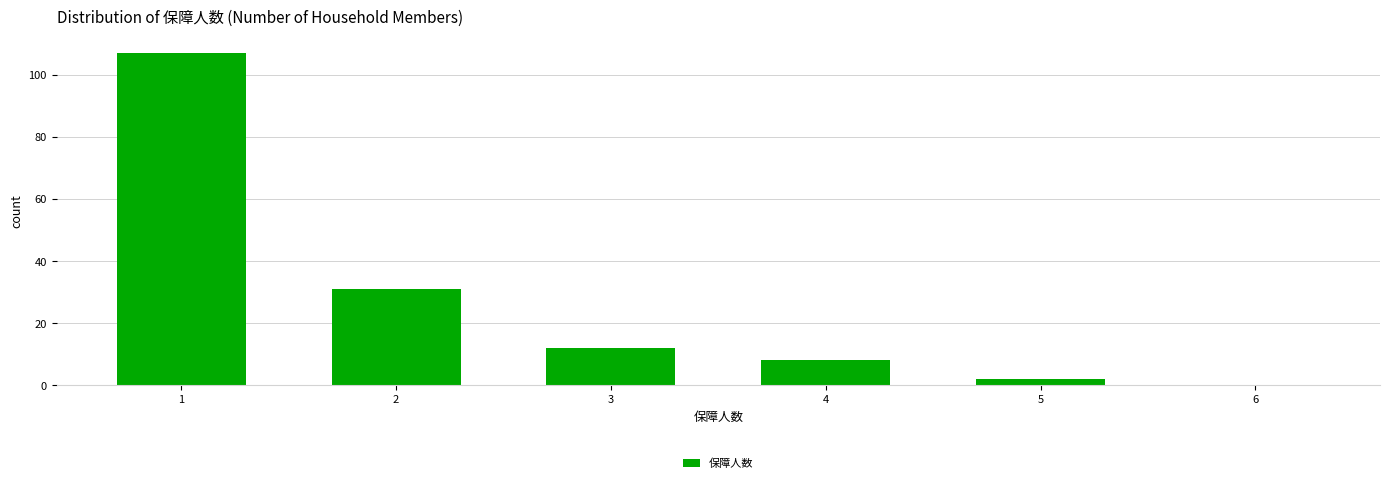

How tall is the bar that spans 3.5 to 4.5 on the x-axis? The values are not printed on the chart, so give them approximately, as read against the axis.

8